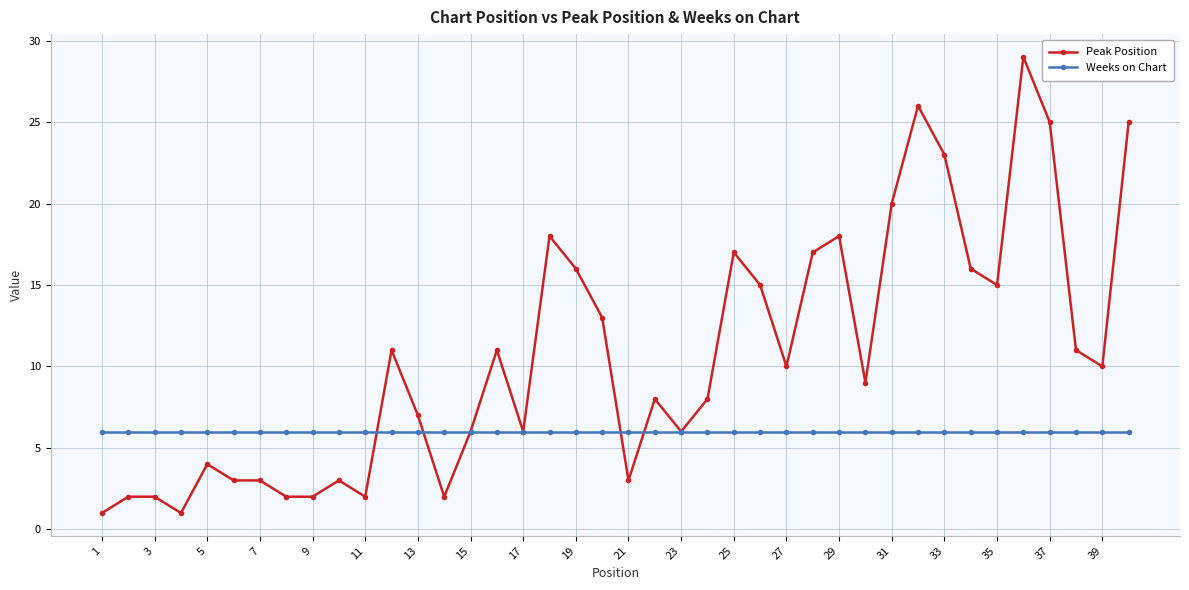

What is the highest value of the Weeks on Chart series?

6